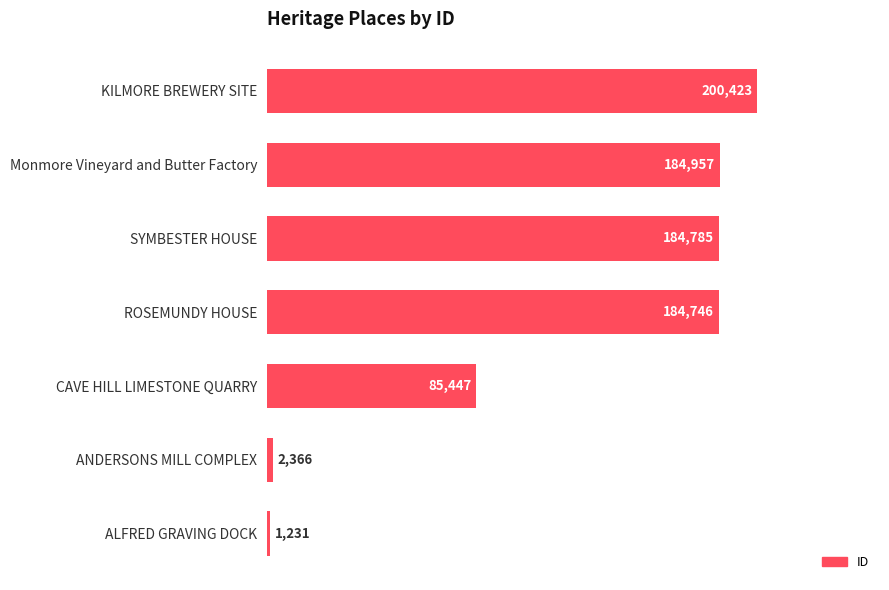

What is the change in value from KILMORE BREWERY SITE to Monmore Vineyard and Butter Factory?

-15466